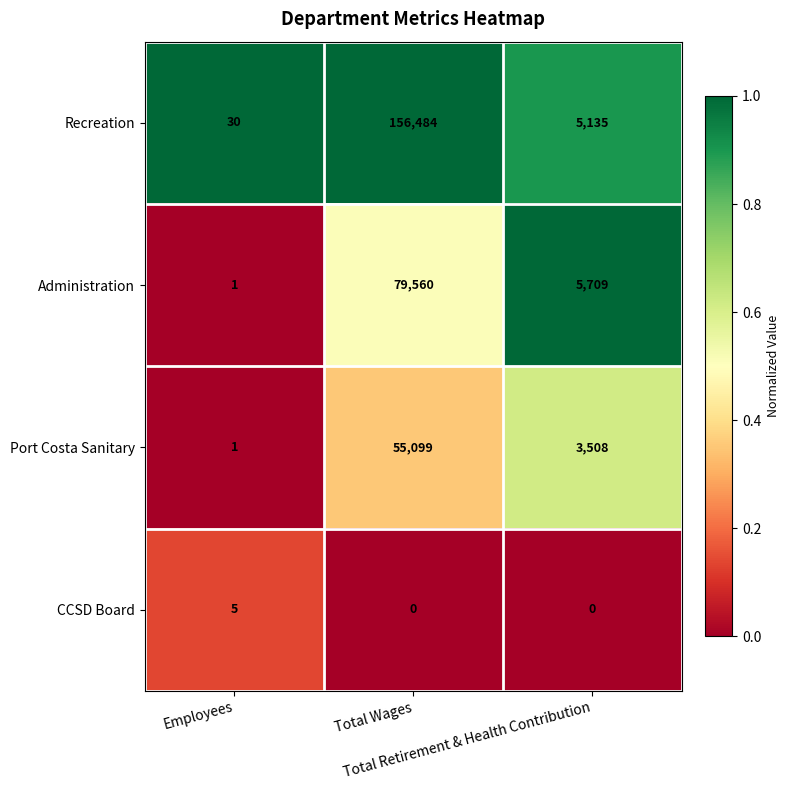

At how many categories does at least one series exceed 0?

3